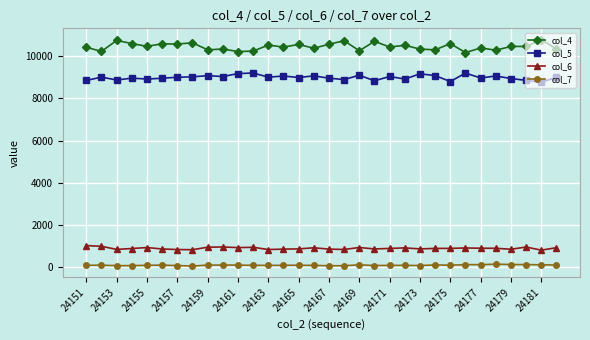

Which series has the widest spread of values?

col_4